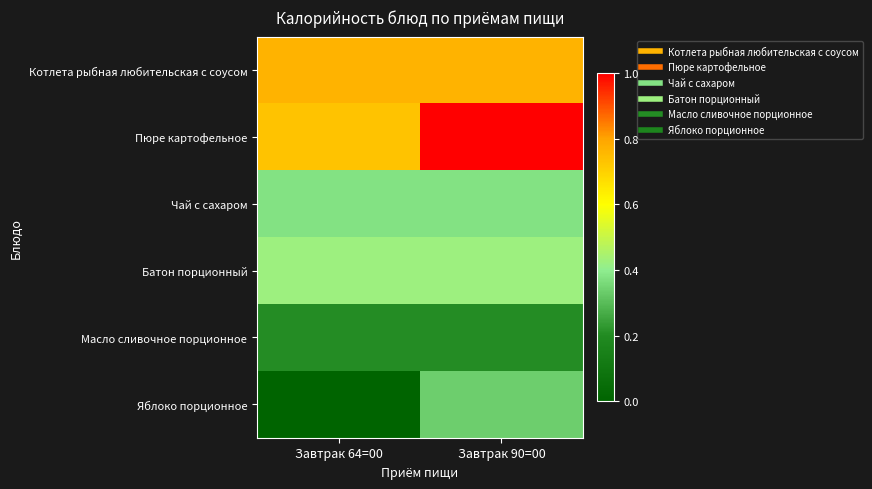

At Завтрак 90=00, list the series in order from largest to smallest.

Пюре картофельное, Котлета рыбная любительская с соусом, Батон порционный, Чай с сахаром, Яблоко порционное, Масло сливочное порционное